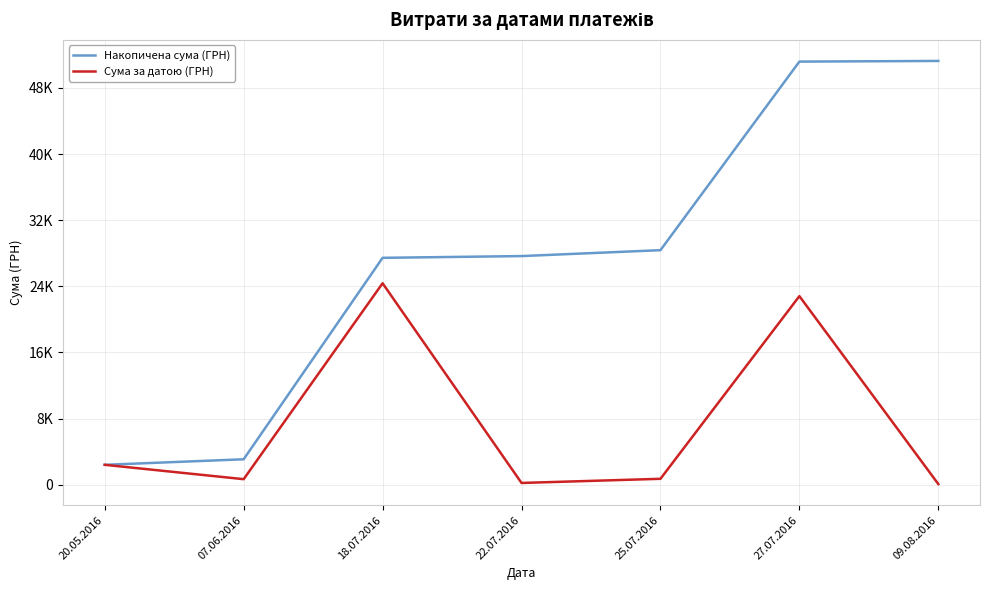

List the series in order of their overall mean, lowest first.

Сума за датою (ГРН), Накопичена сума (ГРН)